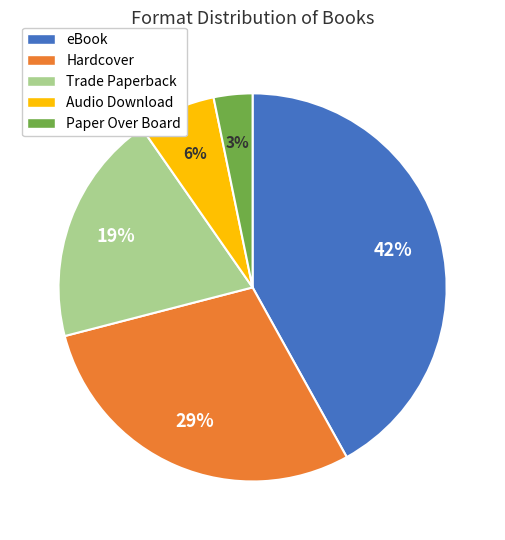

Approximately how many times larger is the value at Paper Over Board compared to Audio Download?

0.5